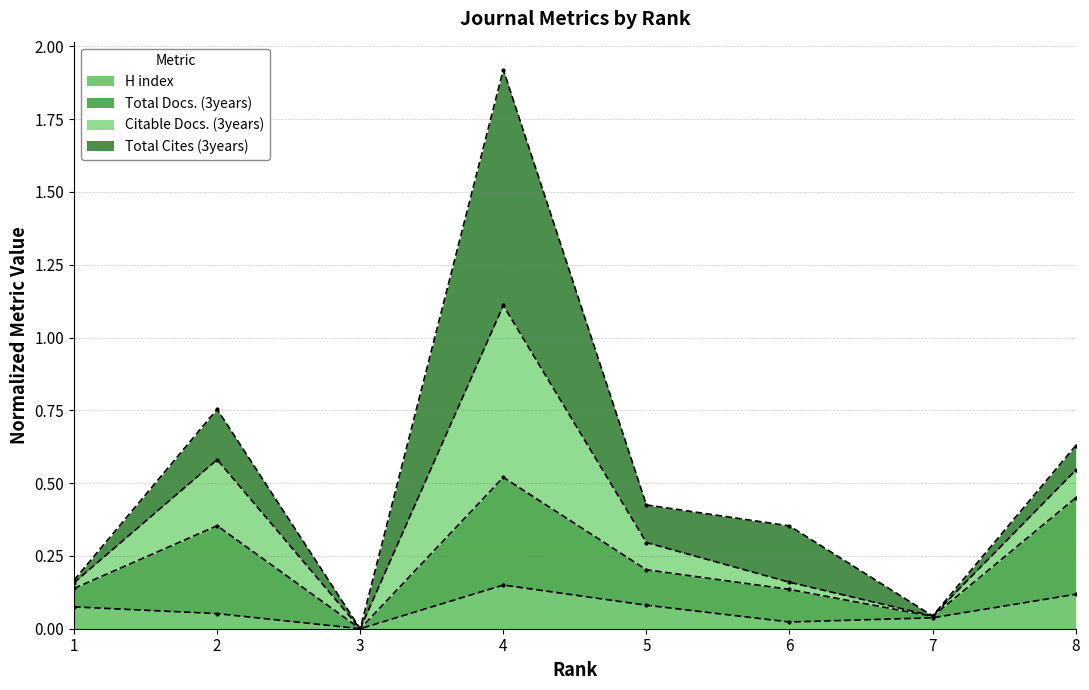

True or false: H index has a value of 0.0 at 4.

False